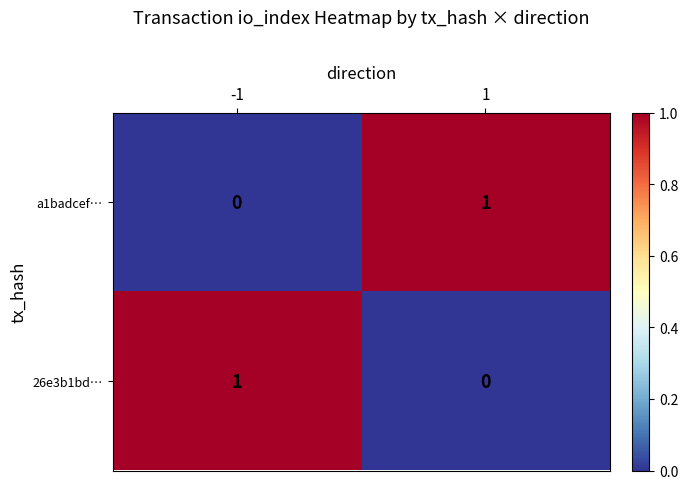

Is it true that 26e3b1bd… equals 2 at -1?

False